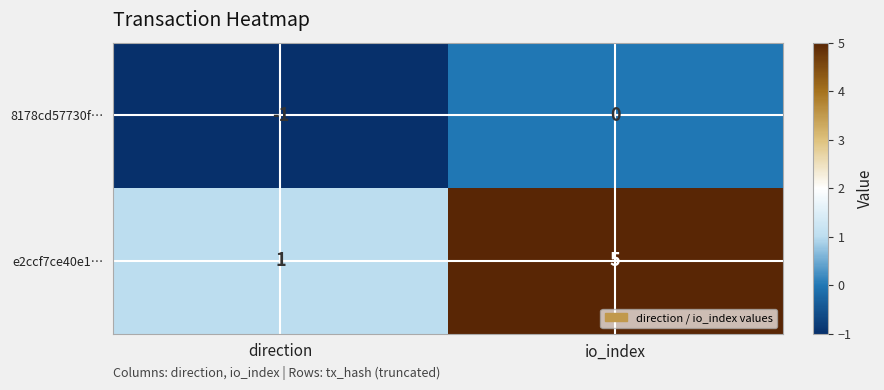

The value of 8178cd57730f… at io_index is 0. True or false?

True